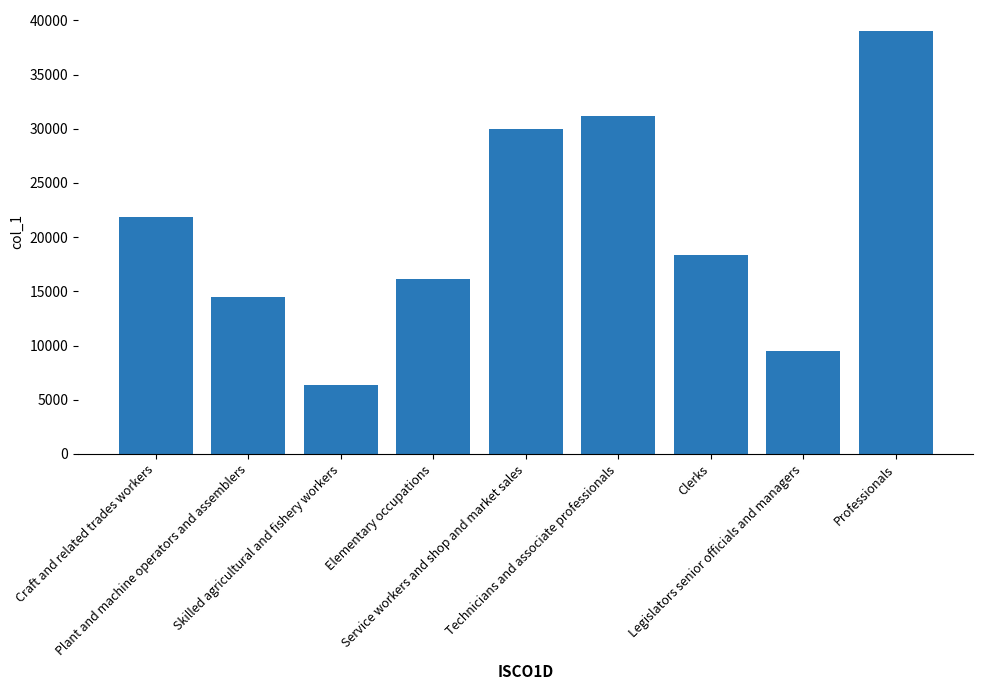

List the labels in order of value, smallest first.

Skilled agricultural and fishery workers, Legislators senior officials and managers, Plant and machine operators and assemblers, Elementary occupations, Clerks, Craft and related trades workers, Service workers and shop and market sales, Technicians and associate professionals, Professionals